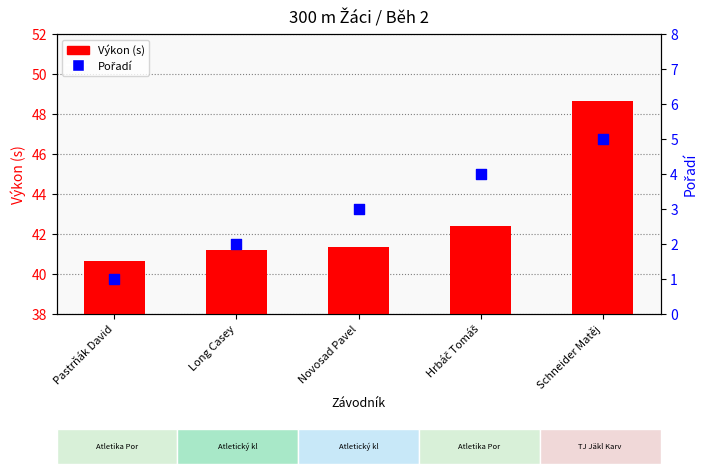

Which series has the largest Y range (max minus min)?

Výkon (s)